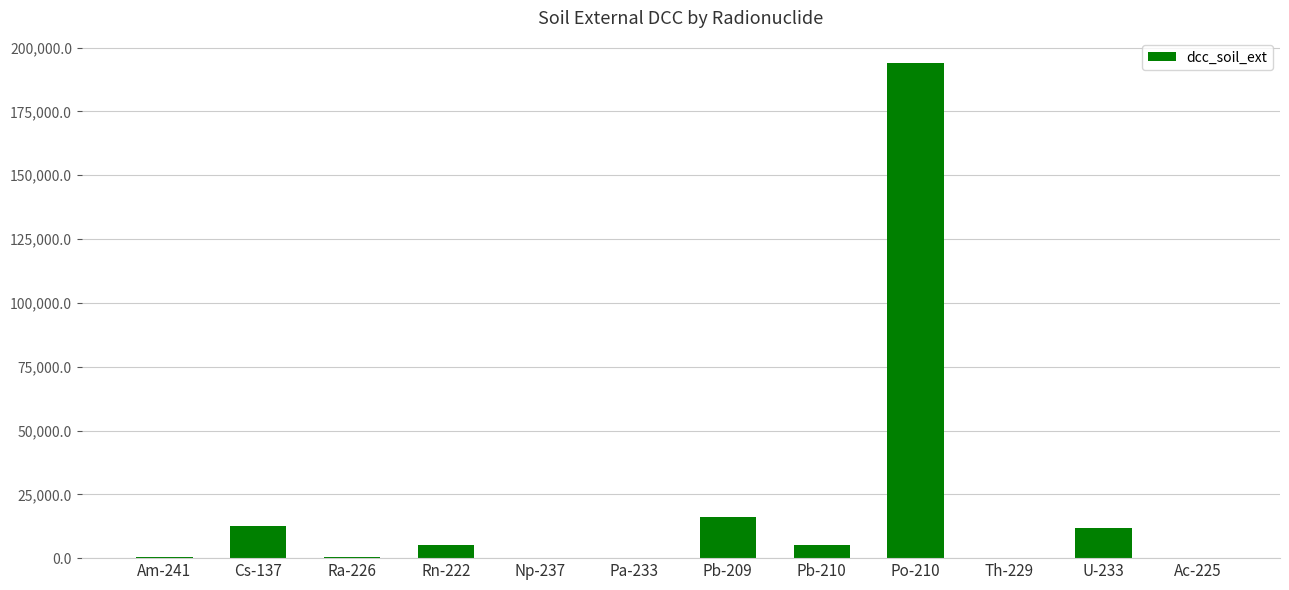

What is the sum of the values at Ra-226 and Cs-137?

12951.0